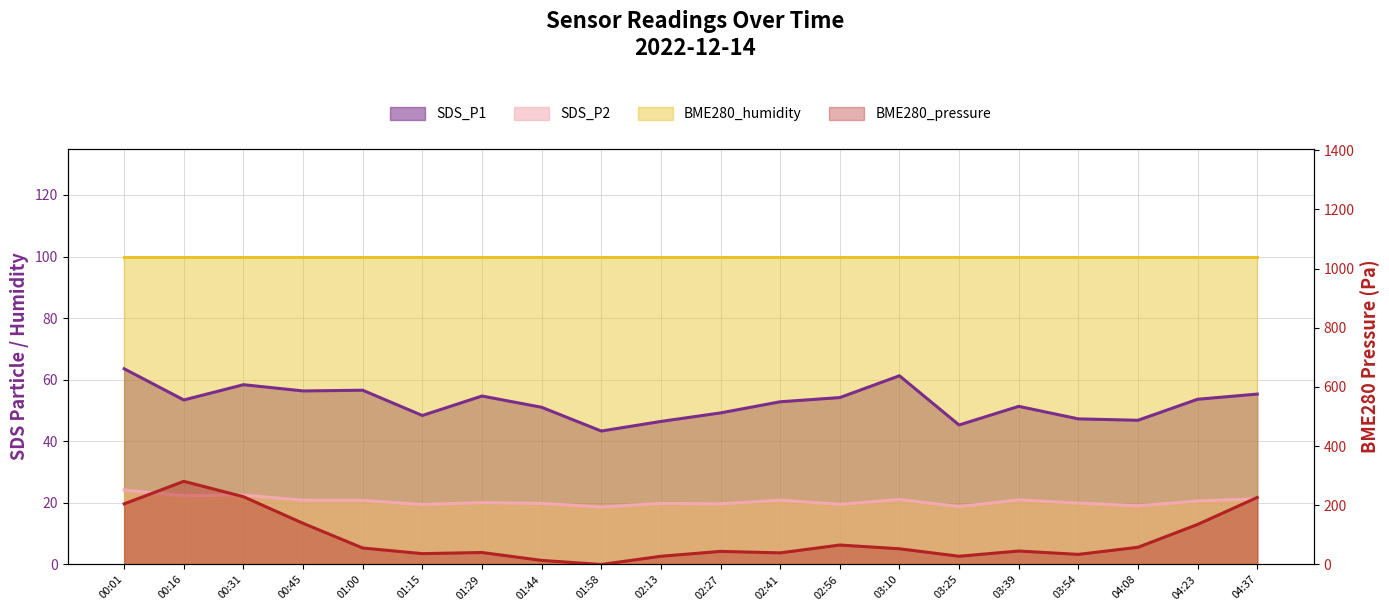

Does the chart display data point markers on the line(s)?

No